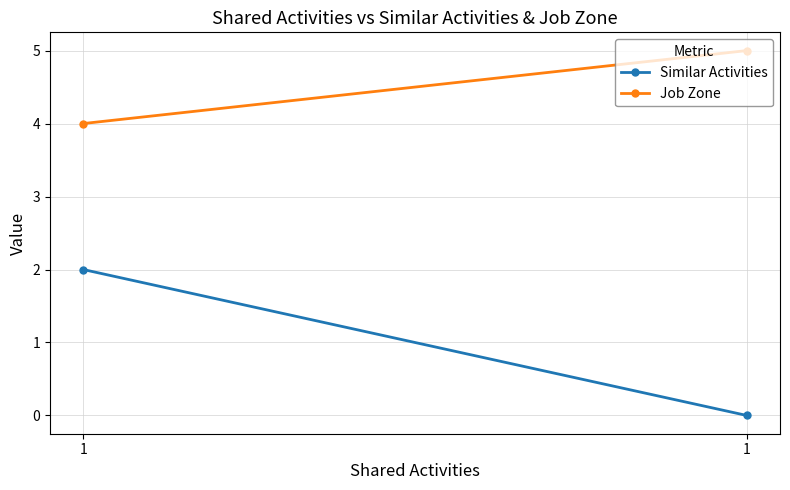

Rank the series by their maximum value, from lowest to highest.

Similar Activities, Job Zone